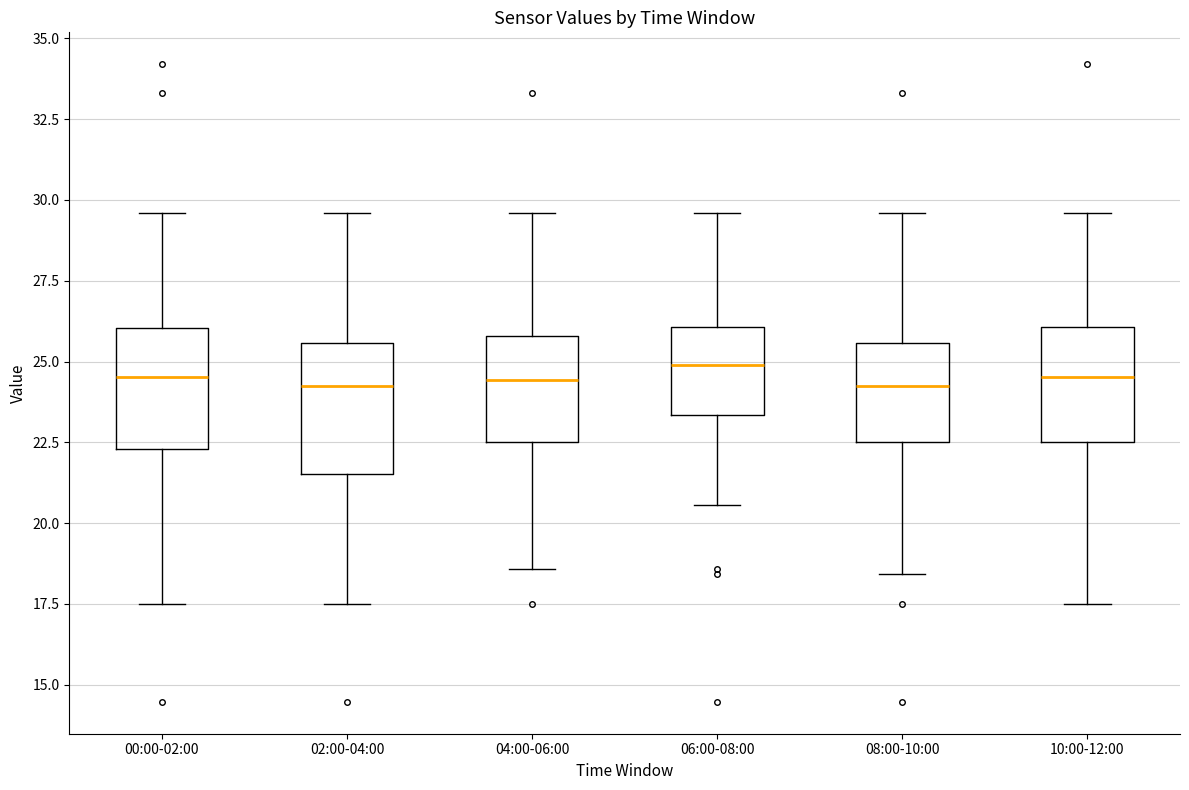

Where does the lower whisker of the box for 00:00-02:00 end on the y-axis? The values are not printed on the chart, so give them approximately, as read against the axis.

17.5